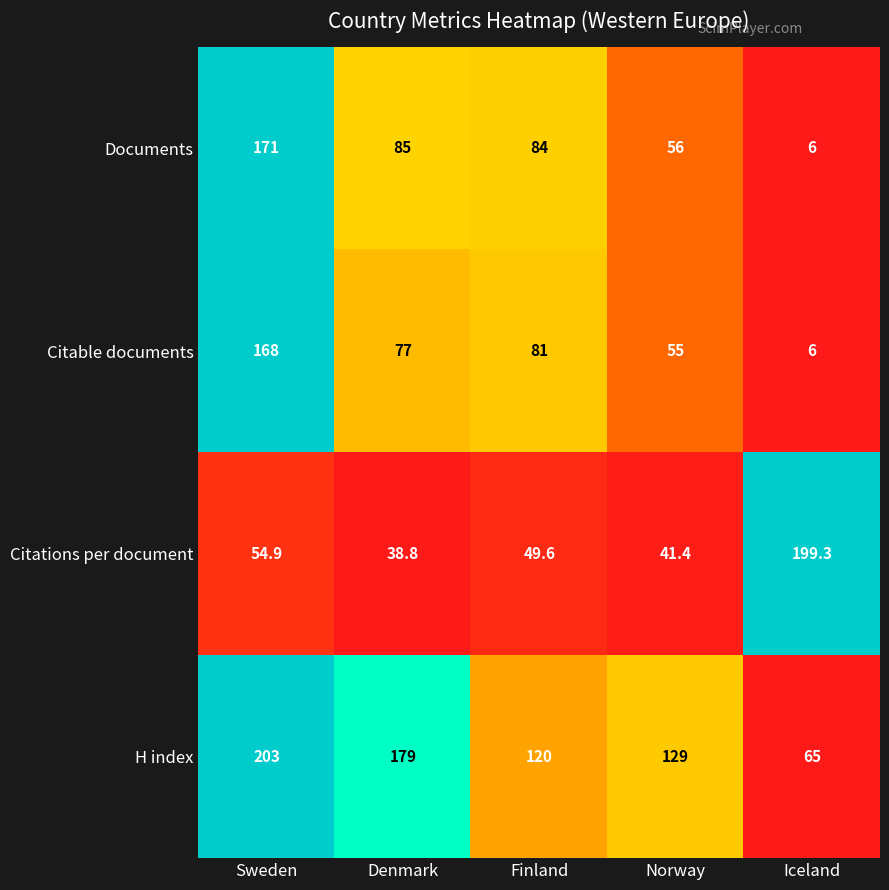

Read the Citations per document value at Norway.

41.4